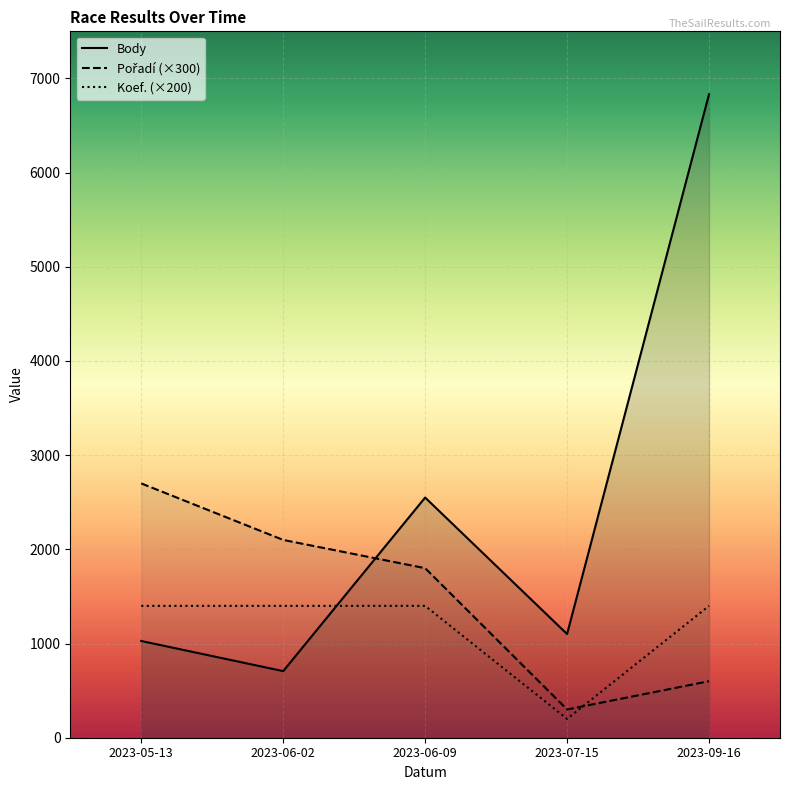

What is the label of the 1st point from the left?

2023-05-13